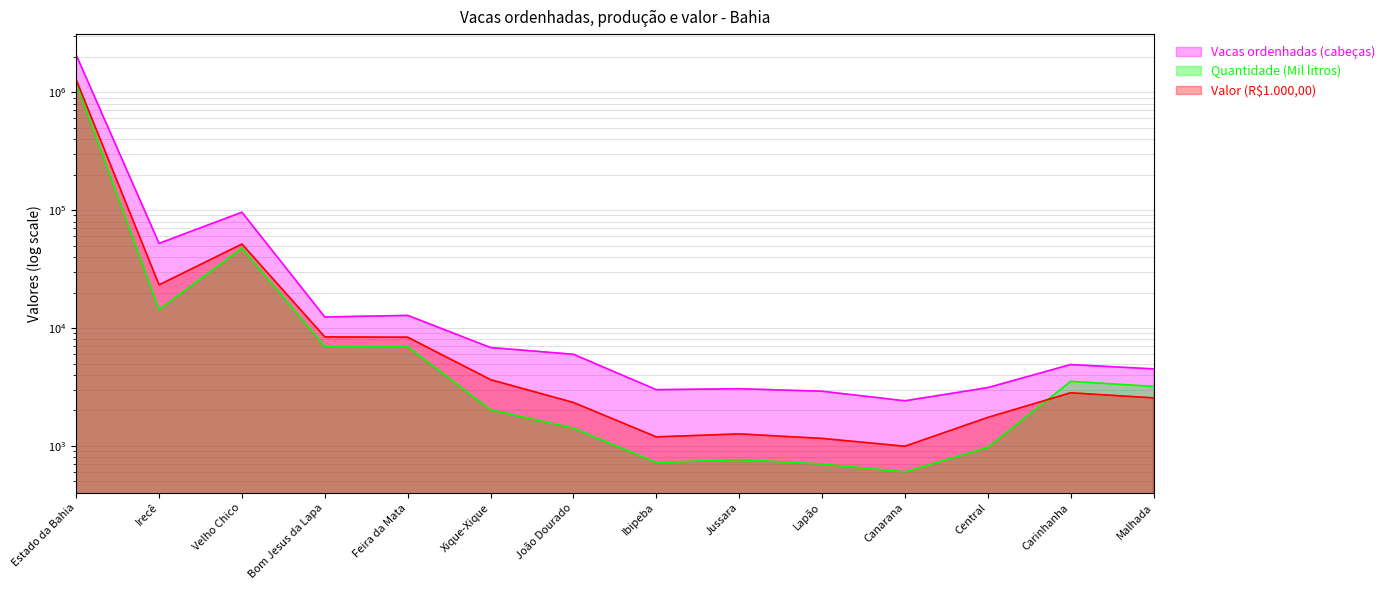

Reading right to left, list all the values displayed in this chart.

Vacas ordenhadas (cabeças): Malhada=4500	Carinhanha=4900	Central=3122	Canarana=2414	Lapão=2909	Jussara=3057	Ibipeba=2999	João Dourado=5986	Xique-Xique=6828	Feira da Mata=12796	Bom Jesus da Lapa=12400	Velho Chico=95939	Irecê=52206	Estado da Bahia=2068800
Quantidade (Mil litros): Malhada=3195	Carinhanha=3528	Central=969	Canarana=602	Lapão=702	Jussara=766	Ibipeba=723	João Dourado=1415	Xique-Xique=2026	Feira da Mata=6964	Bom Jesus da Lapa=7006	Velho Chico=47471	Irecê=14341	Estado da Bahia=1212101
Valor (R$1.000,00): Malhada=2556	Carinhanha=2822	Central=1744	Canarana=994	Lapão=1158	Jussara=1264	Ibipeba=1193	João Dourado=2335	Xique-Xique=3647	Feira da Mata=8357	Bom Jesus da Lapa=8407	Velho Chico=51509	Irecê=23239	Estado da Bahia=1276108